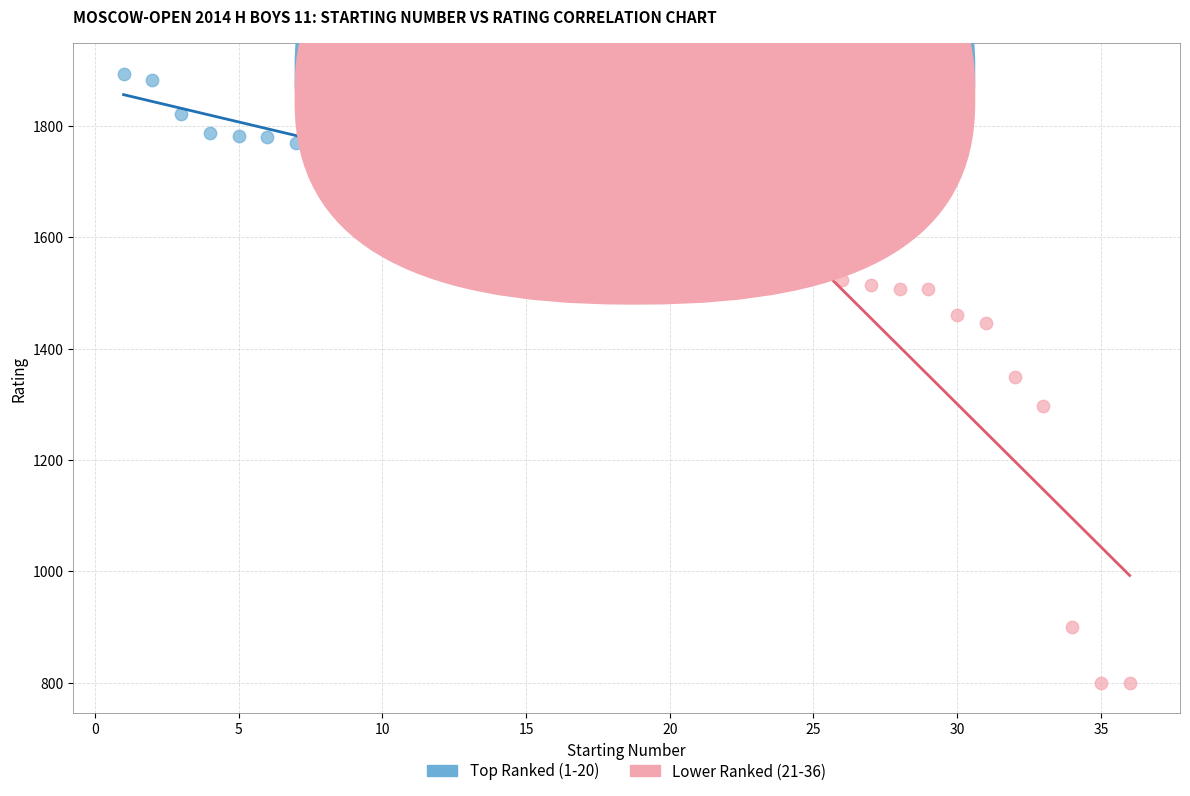

Which series has the largest Y range (max minus min)?

Lower Ranked (21-36)